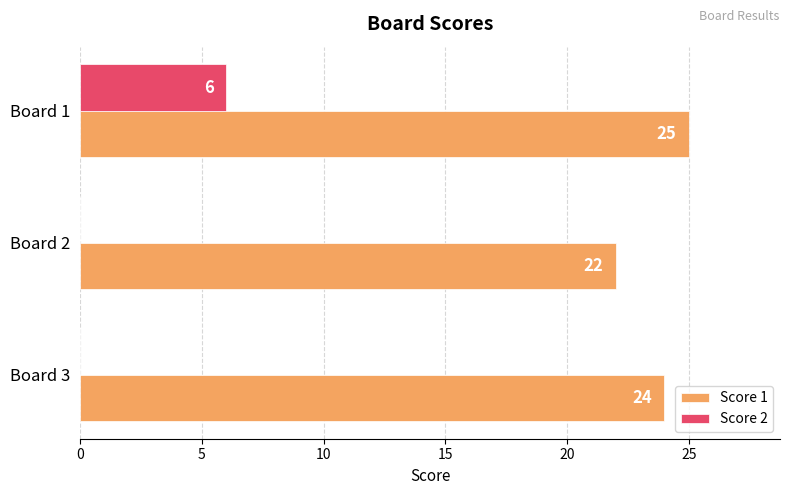

What is the sum of all Score 2 values?

6